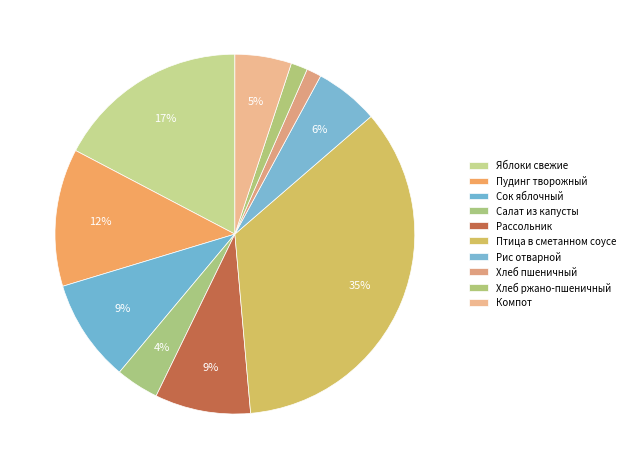

To the nearest percent, what percentage of the pie is Рассольник?

9%